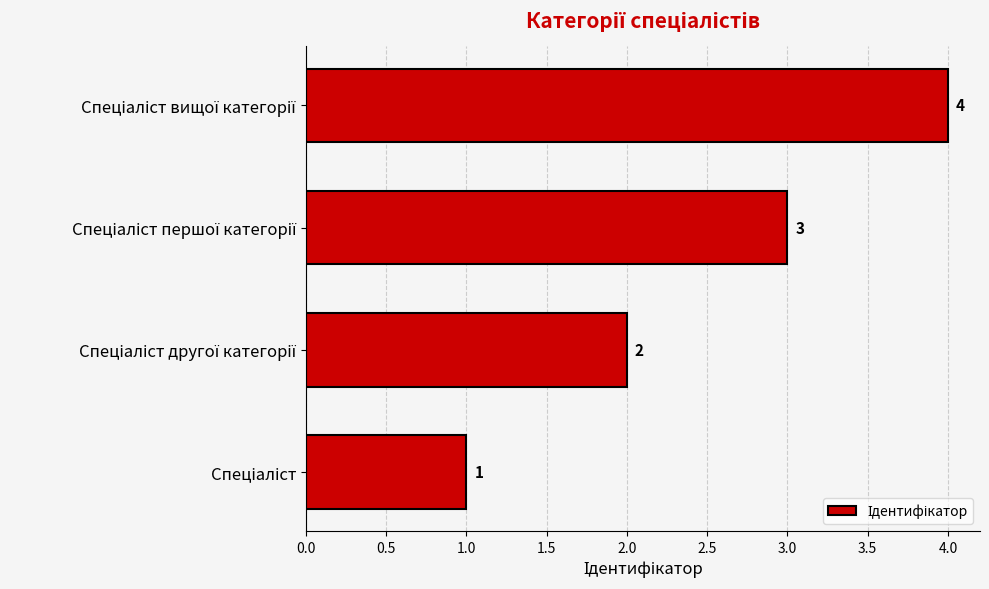

Count the values in the range 2 to 4.

3